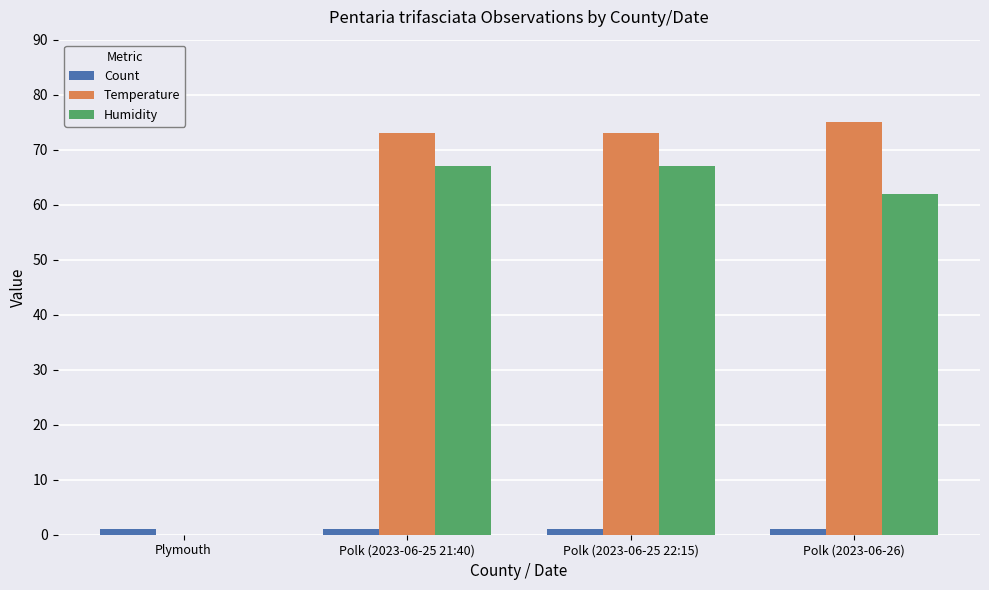

What is the total value across all series at Polk (2023-06-25 21:40)?

141